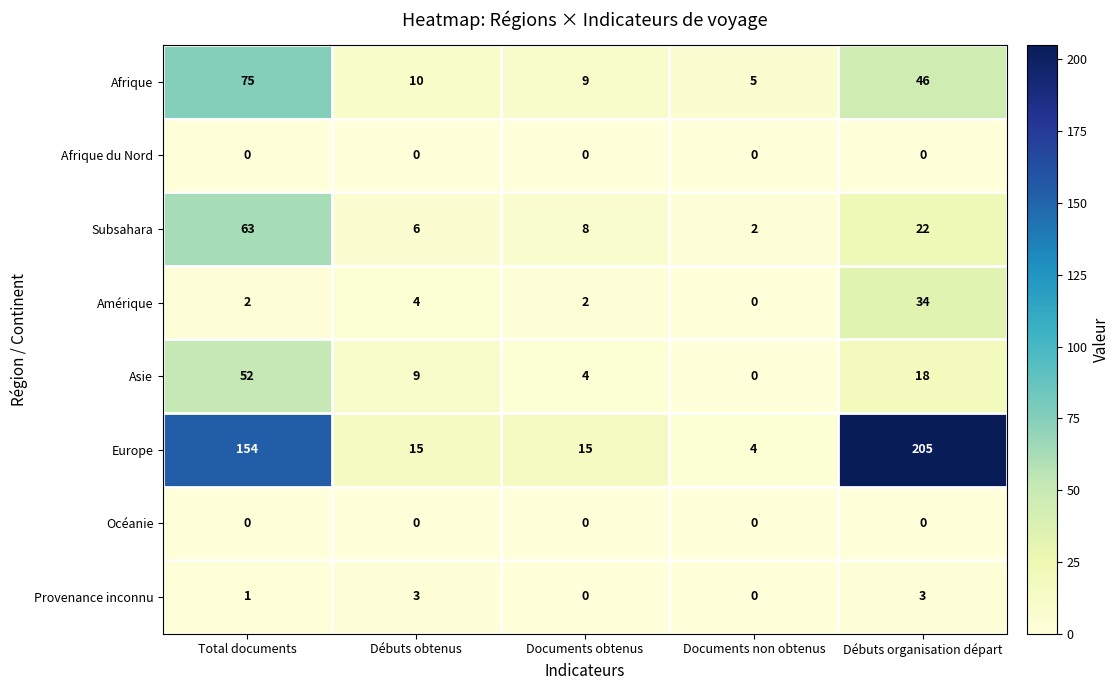

At which category is the sum across all series the highest?

Total documents